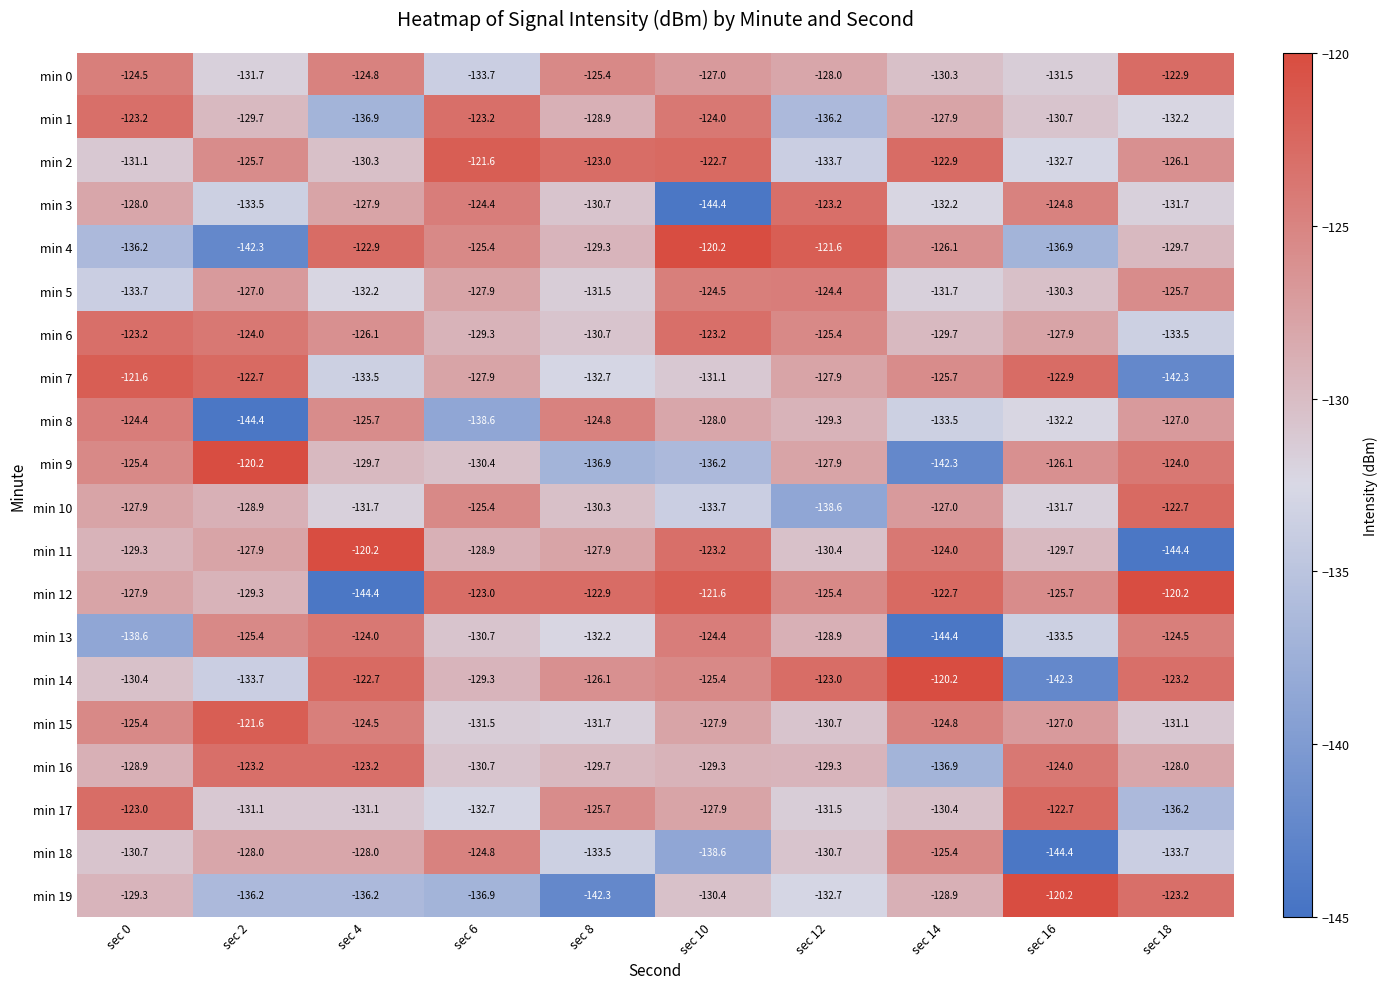

What is the total value across all series at sec 10?

-2563.7